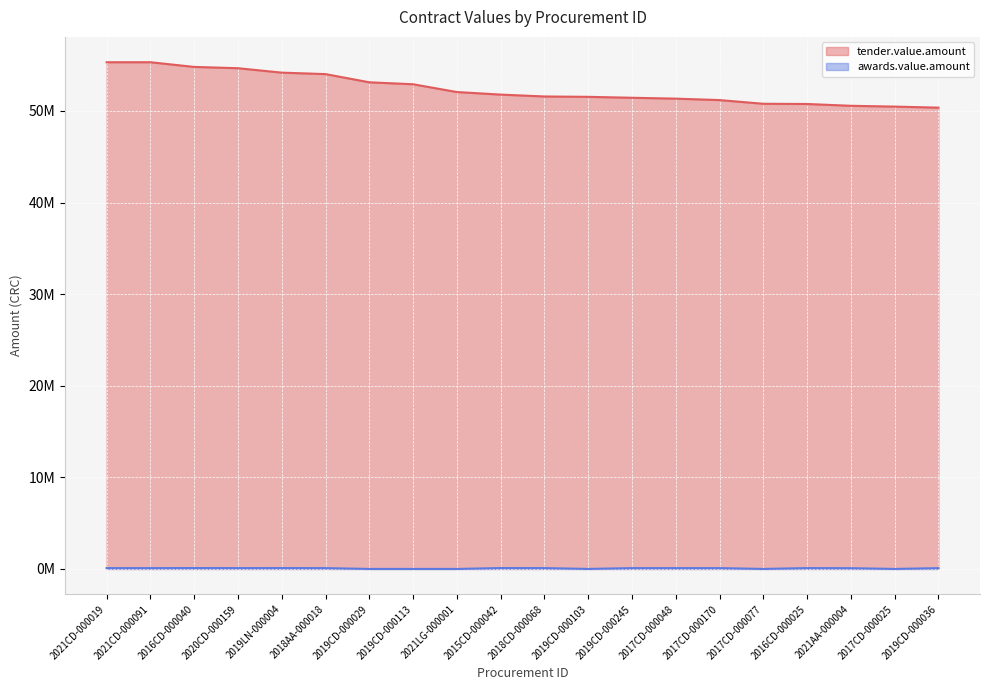

Does the chart display data point markers on the line(s)?

No